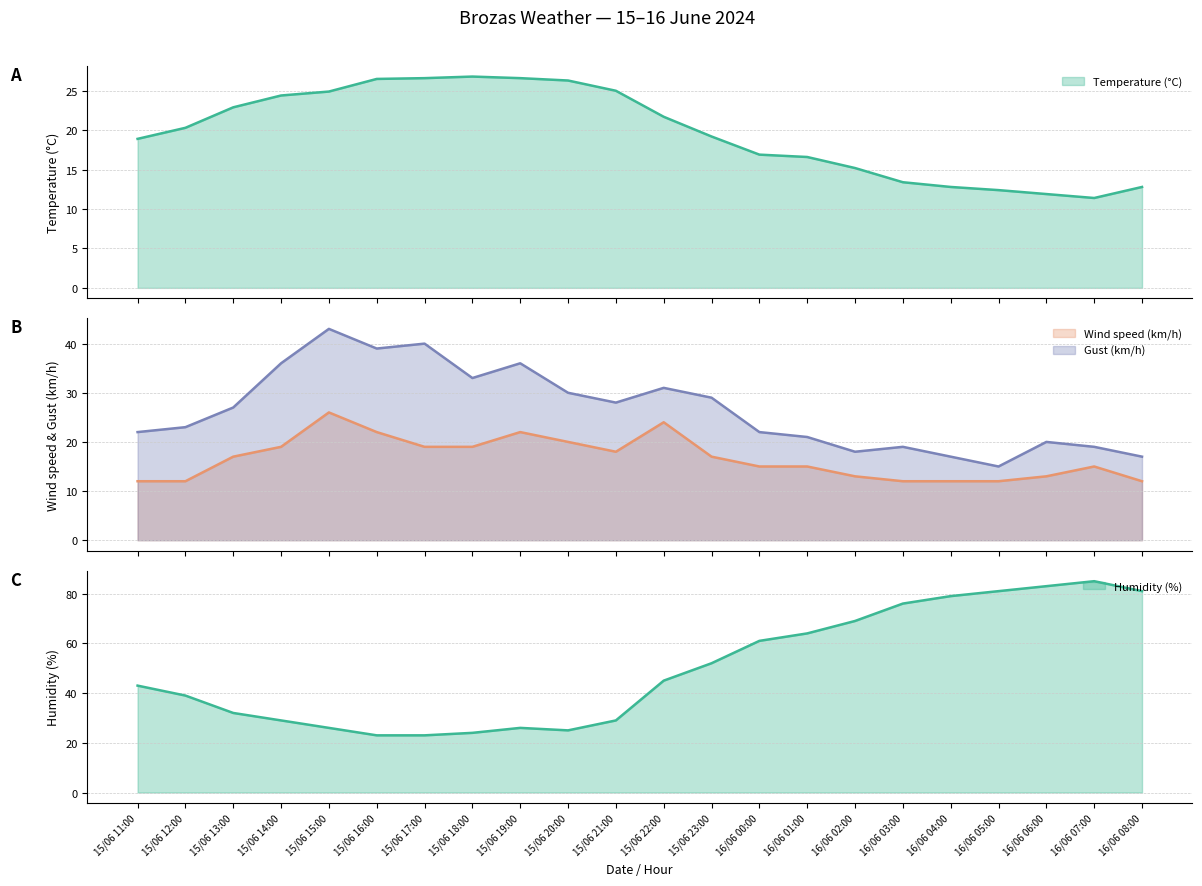

Is it true that Wind speed (km/h) equals 15.0 at 16/06 00:00?

True